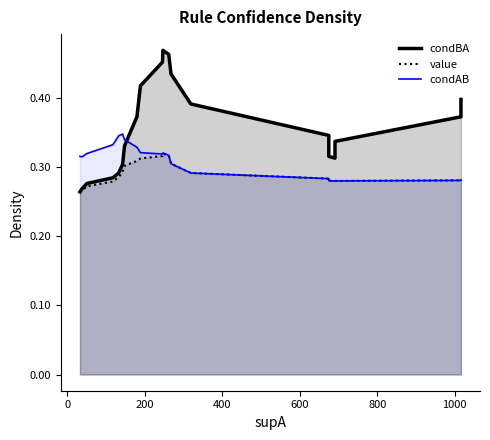

What is the difference between the maximum and minimum values in the condAB series?

0.1